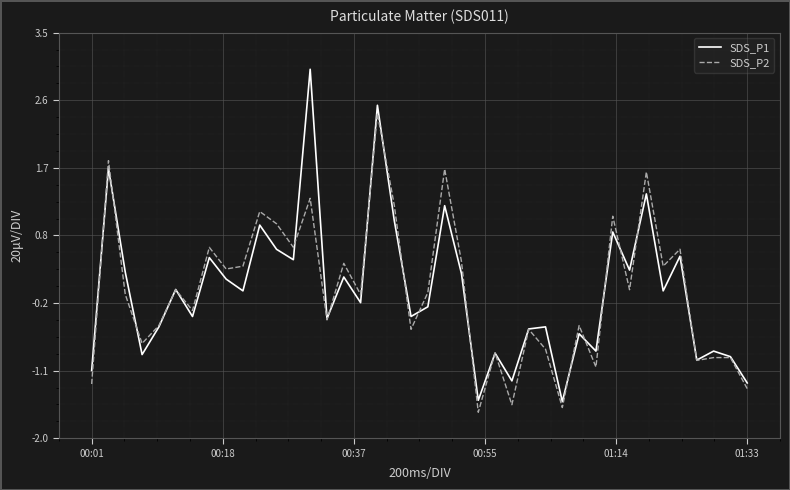

What are all the series names shown in the legend?

SDS_P1, SDS_P2